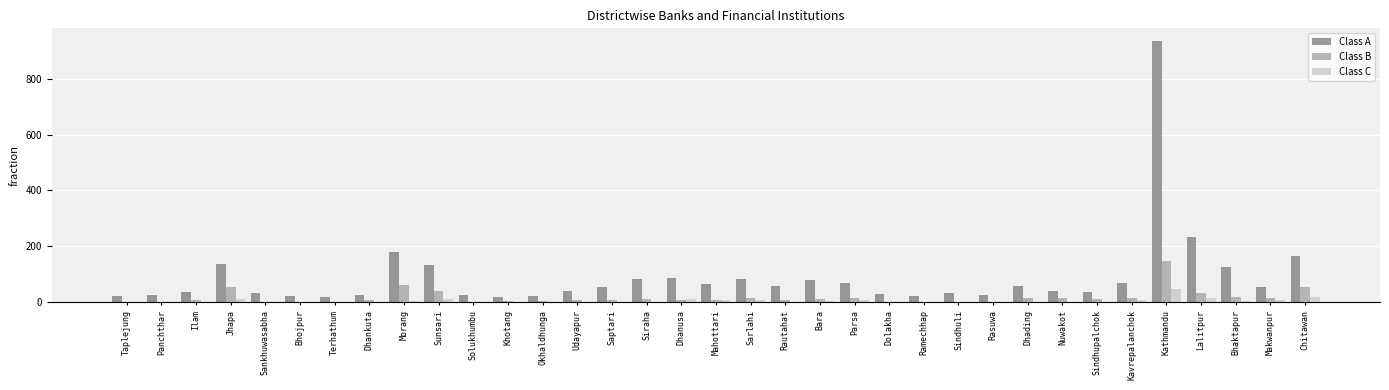

Is it true that Class A equals 101 at Dhading?

False